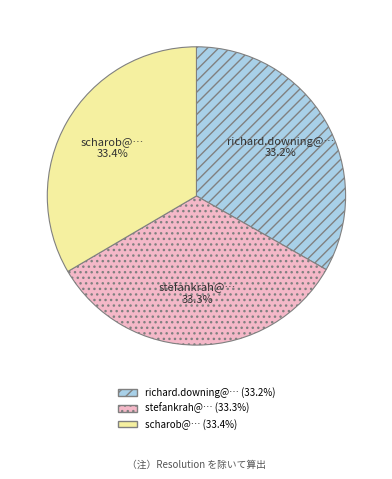

What percentage is NOT represented by stefankrah@…?

66.7%